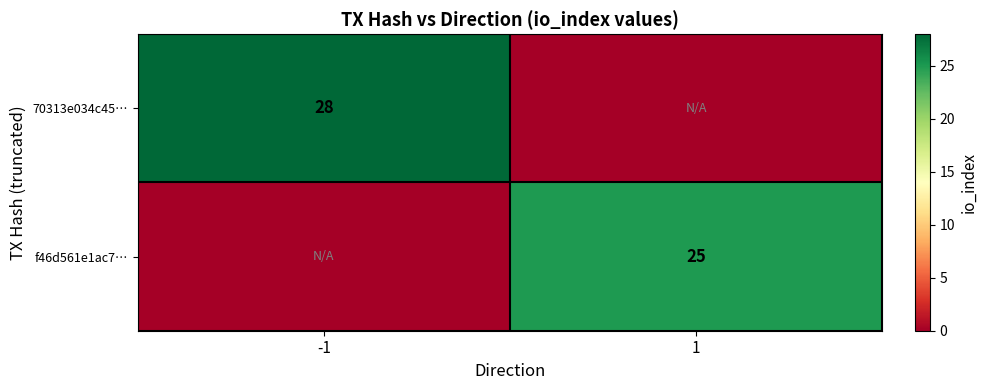

Between 1 and -1, which is larger?

-1